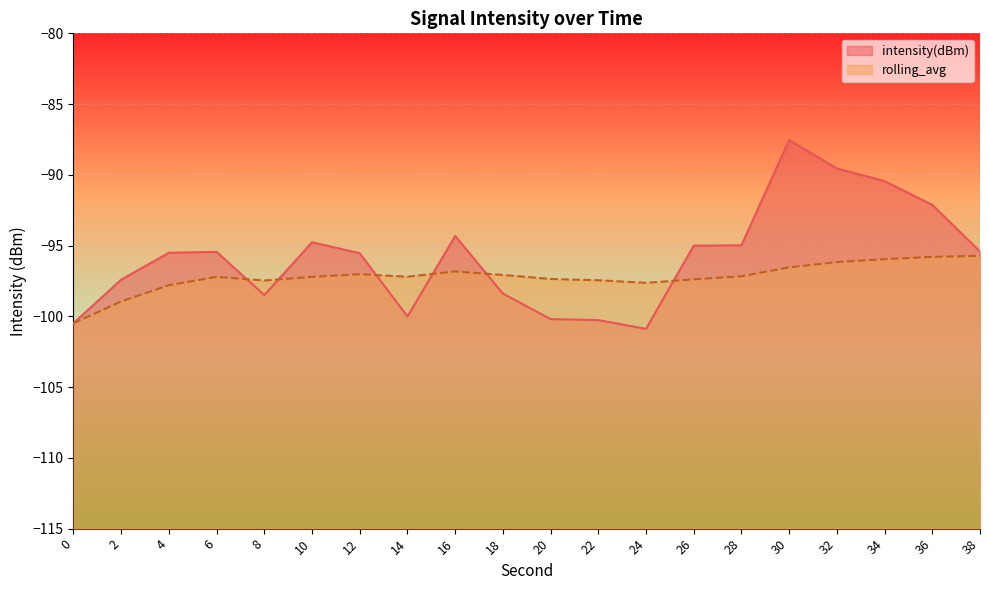

List the series in order of their peak value, highest first.

intensity(dBm), rolling_avg